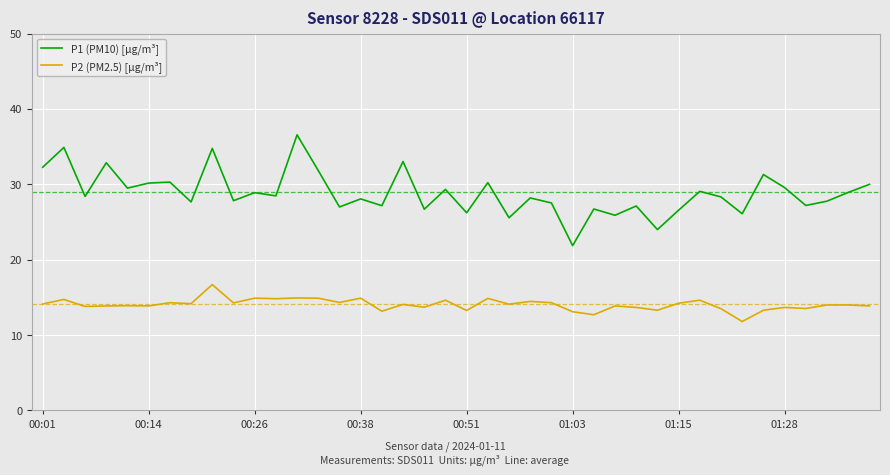

What are all the series names shown in the legend?

P1 (PM10) [µg/m³], P2 (PM2.5) [µg/m³]